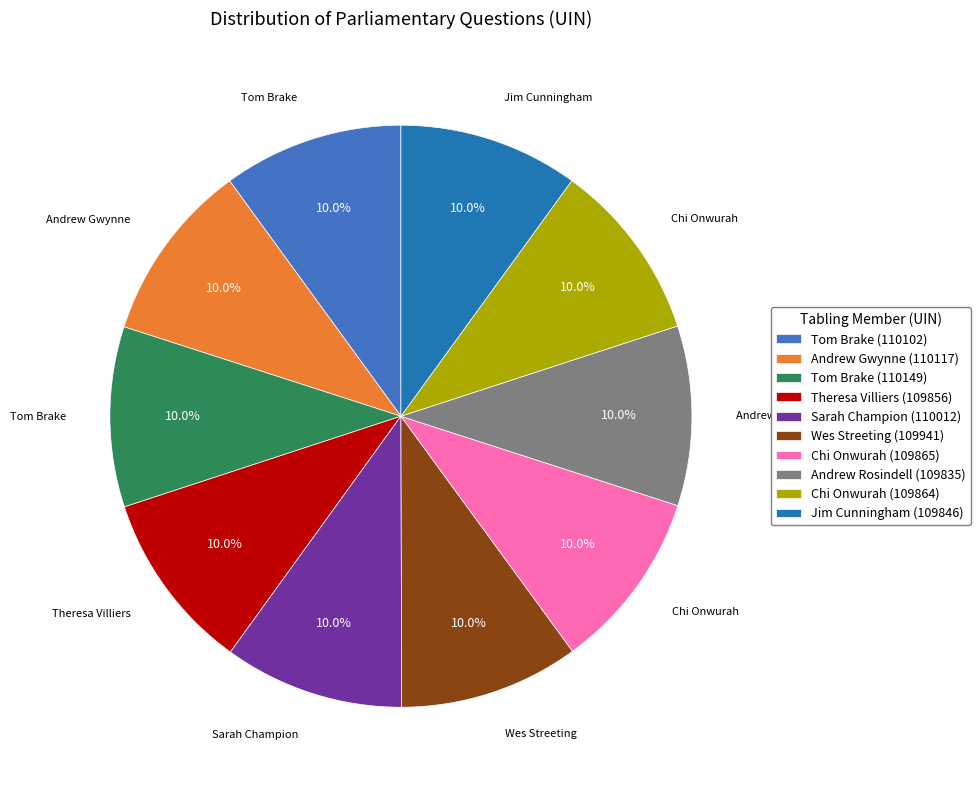

What percentage is the Chi Onwurah (109864) slice, to the nearest percent?

10%